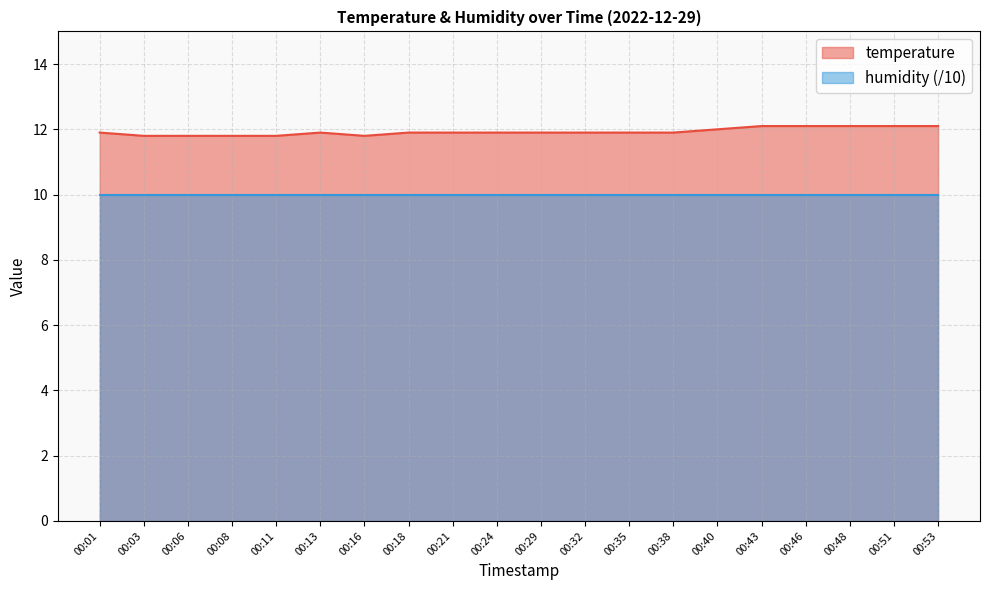

Reading left to right, list all the values displayed in this chart.

11.9	11.8	11.8	11.8	11.8	11.9	11.8	11.9	11.9	11.9	11.9	11.9	11.9	11.9	12.0	12.1	12.1	12.1	12.1	12.1